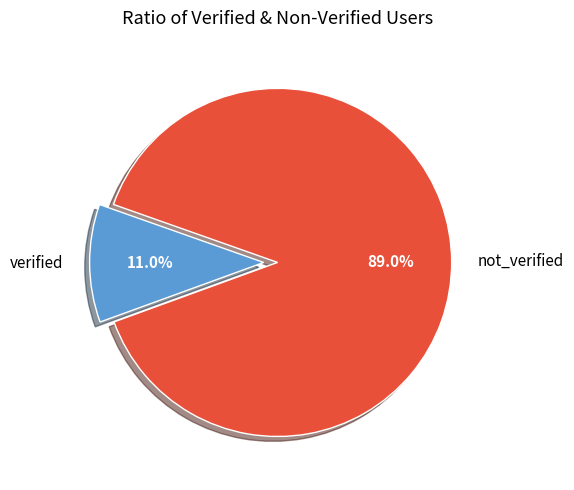

Which slice is the smallest?

verified